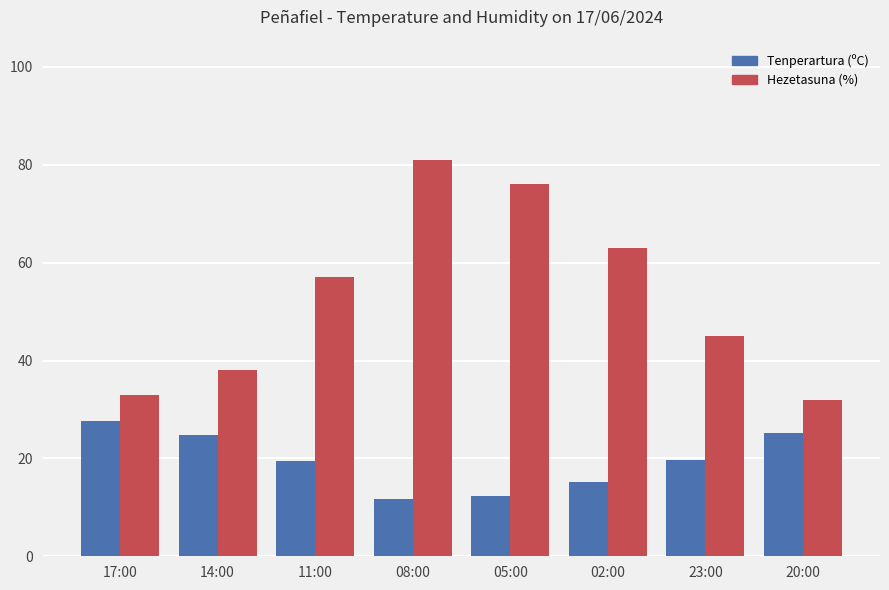

True or false: Tenperartura (ºC) has a value of 27.7 at 17:00.

True